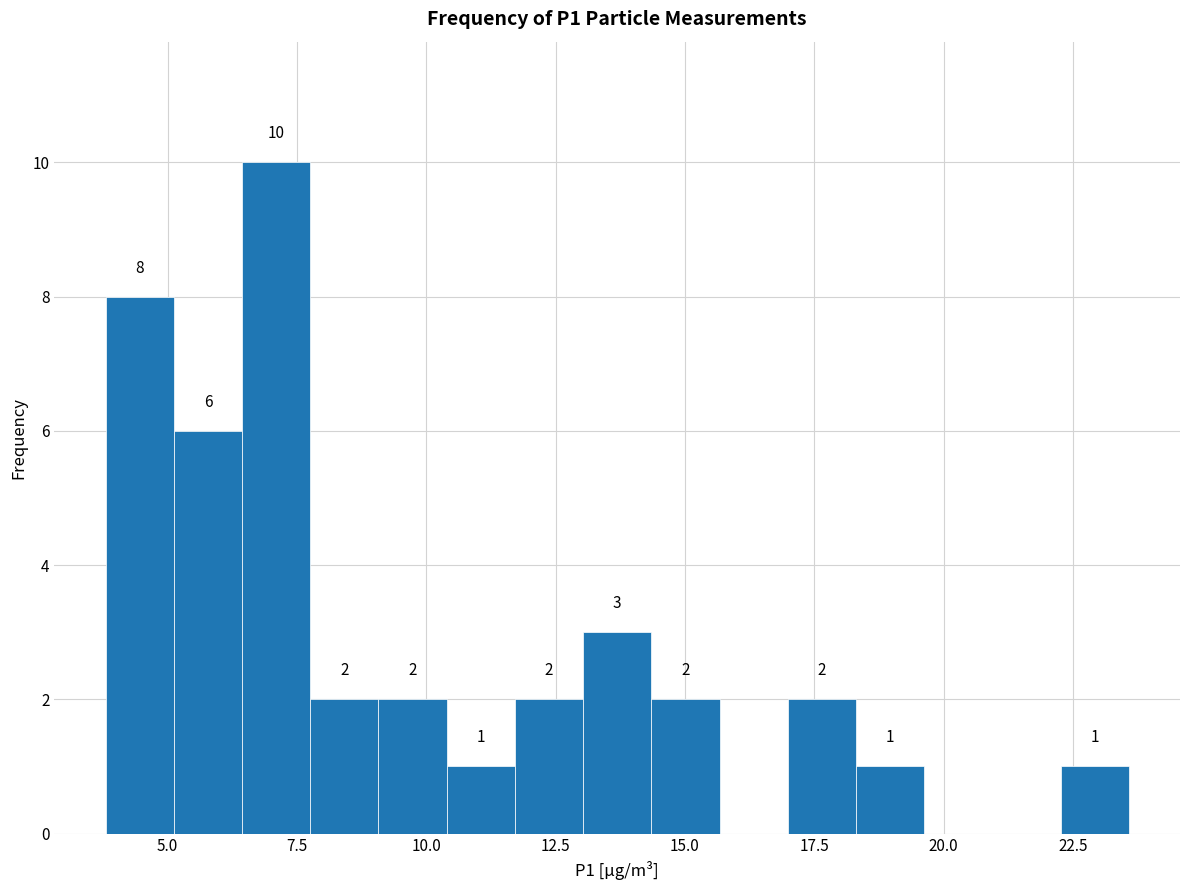

Around what value on the x-axis is the tallest bar? Give the approximate position of its centre, as read against the axis.

7.0